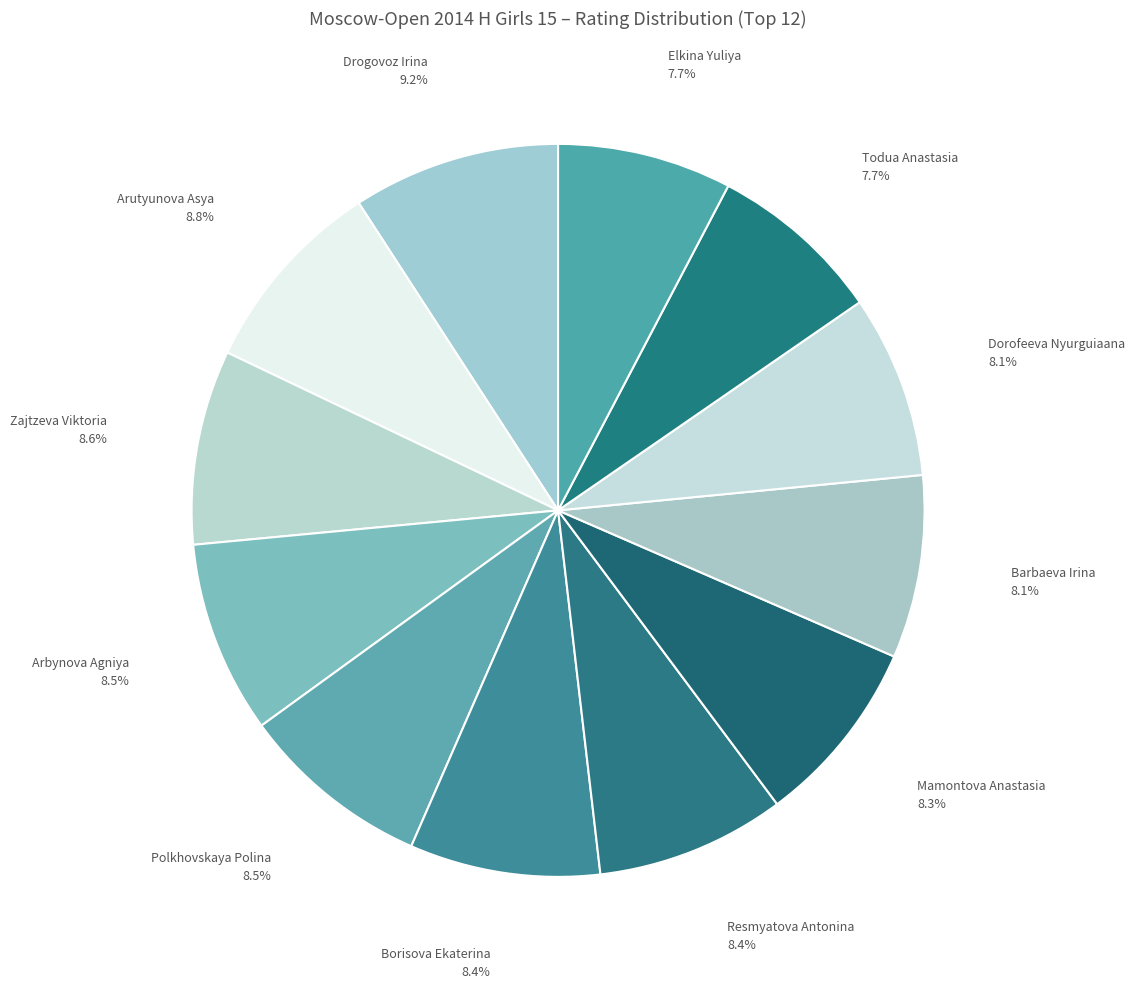

To the nearest percent, what portion does Dorofeeva Nyurguiaana represent?

8%